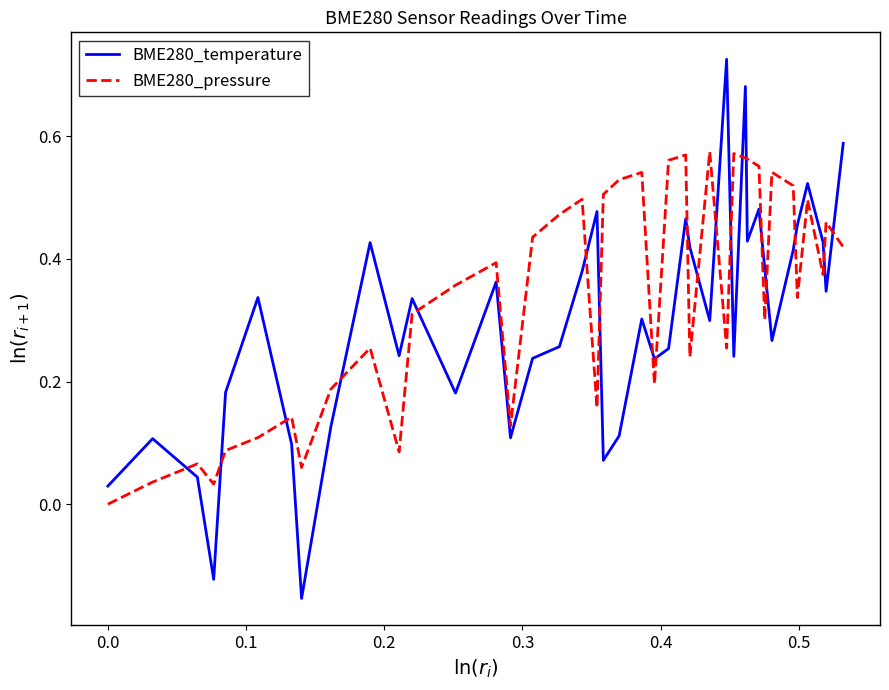

List the series in order of their peak value, highest first.

BME280_temperature, BME280_pressure